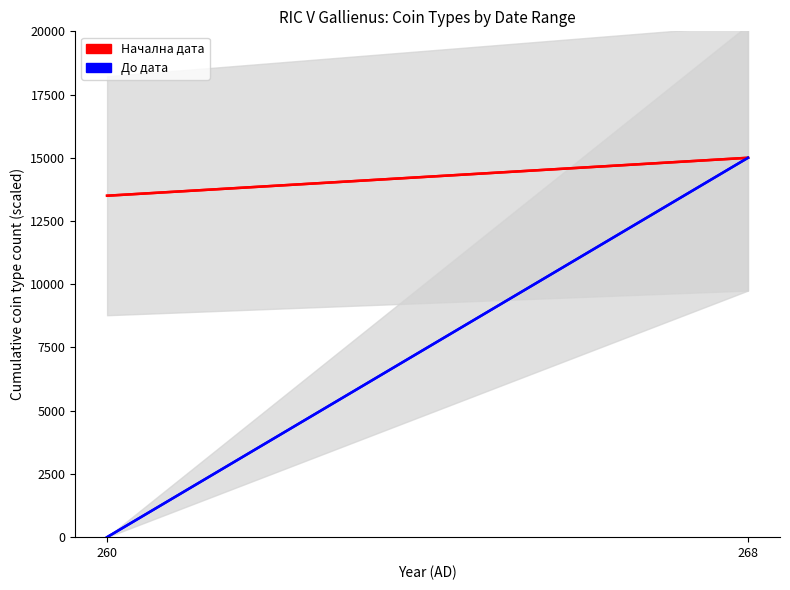

At which category does the chart reach its minimum across all series?

260